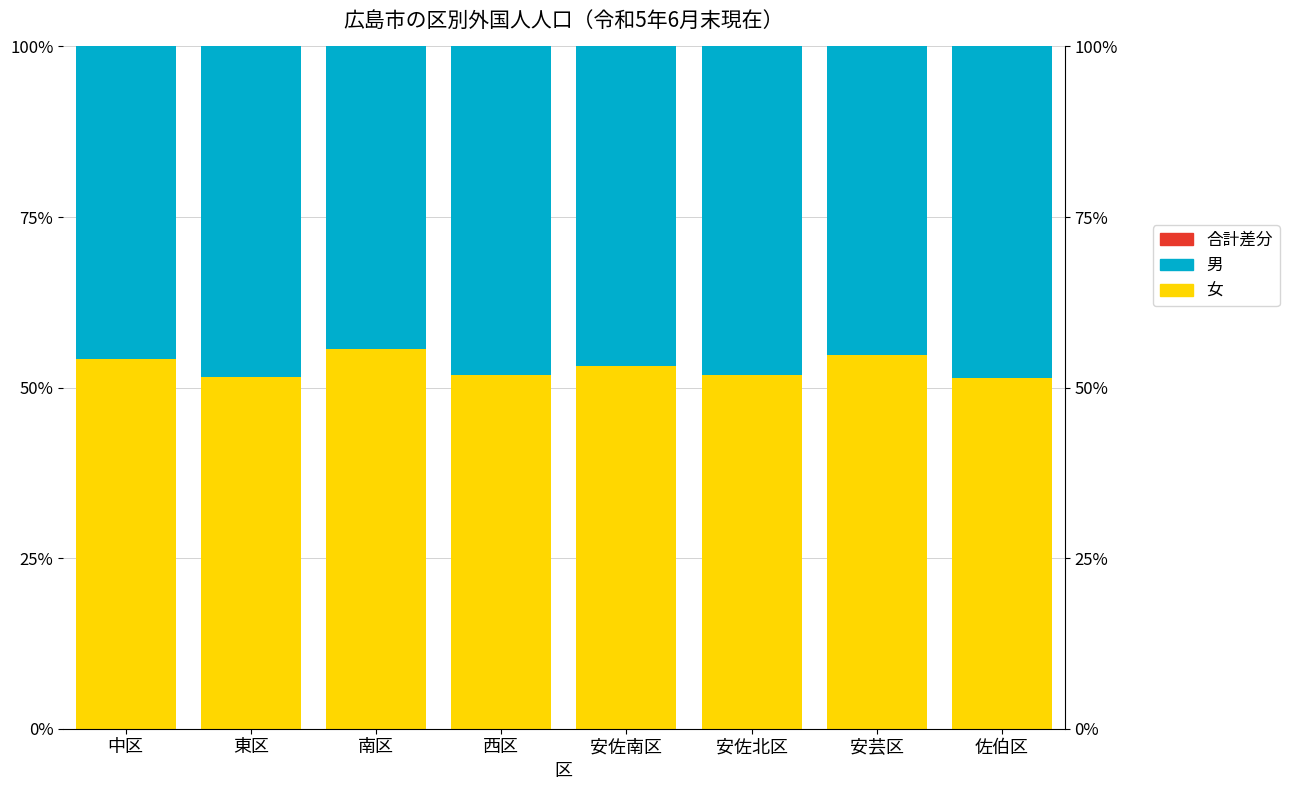

How many groups of bars are there?

8